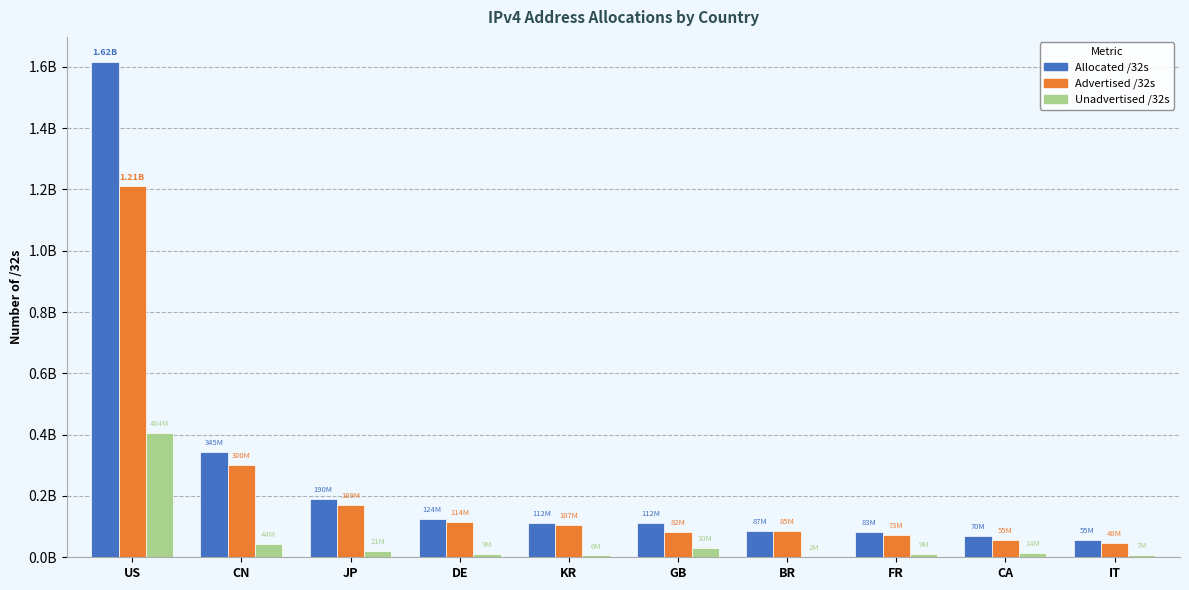

Are the bars grouped side by side (vs. stacked)?

Yes